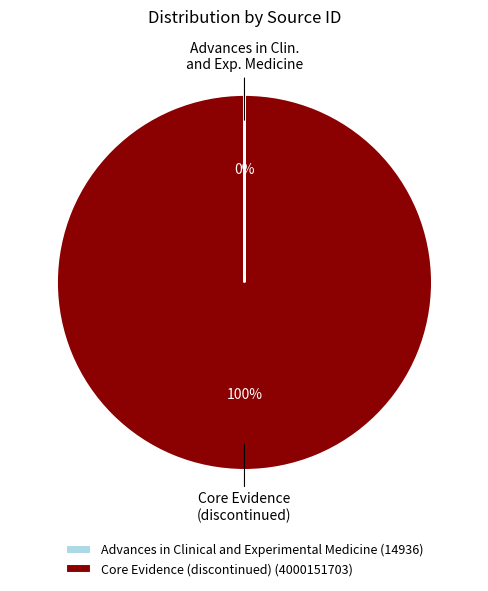

Is it true that Core Evidence (discontinued) is 100% of the pie?

True